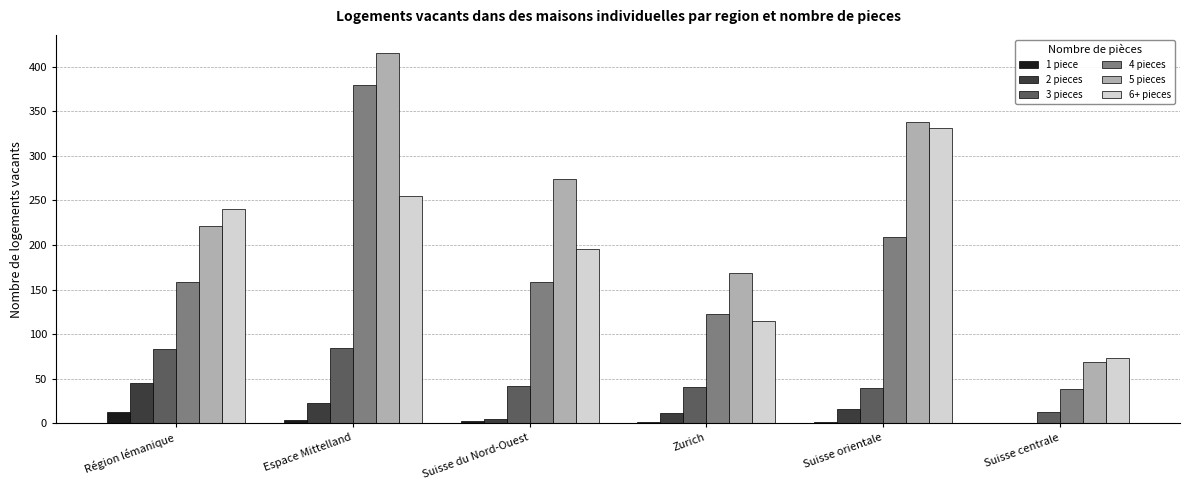

Count the number of data series in this chart.

6